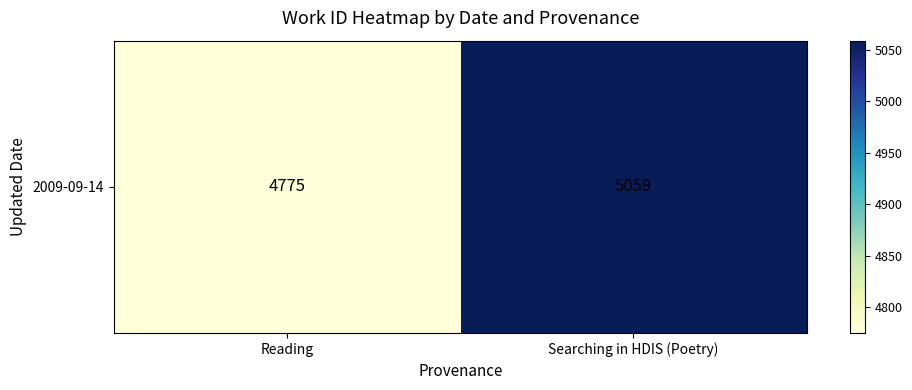

Reading left to right, what are all the values shown in this chart?

4775	5059